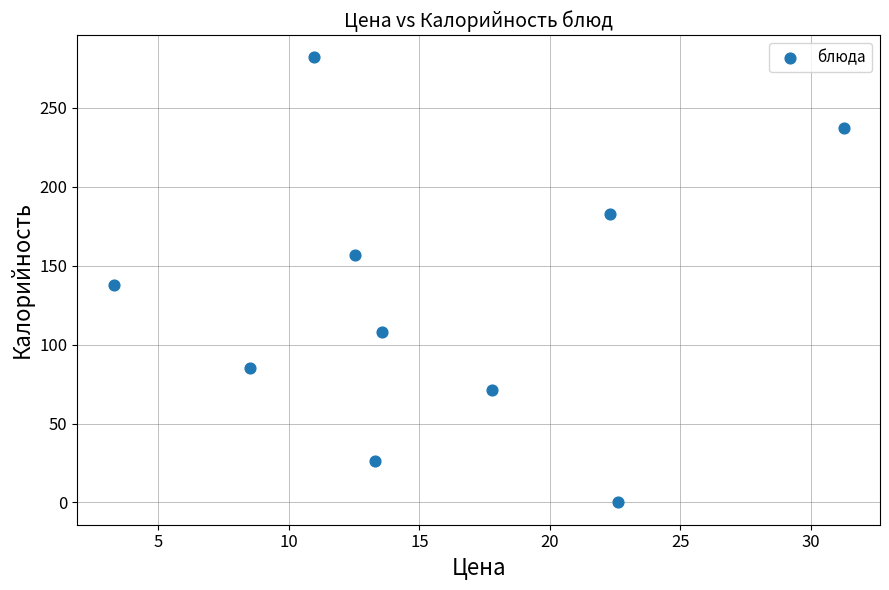

What is the range of Y values (max minus min)?

282